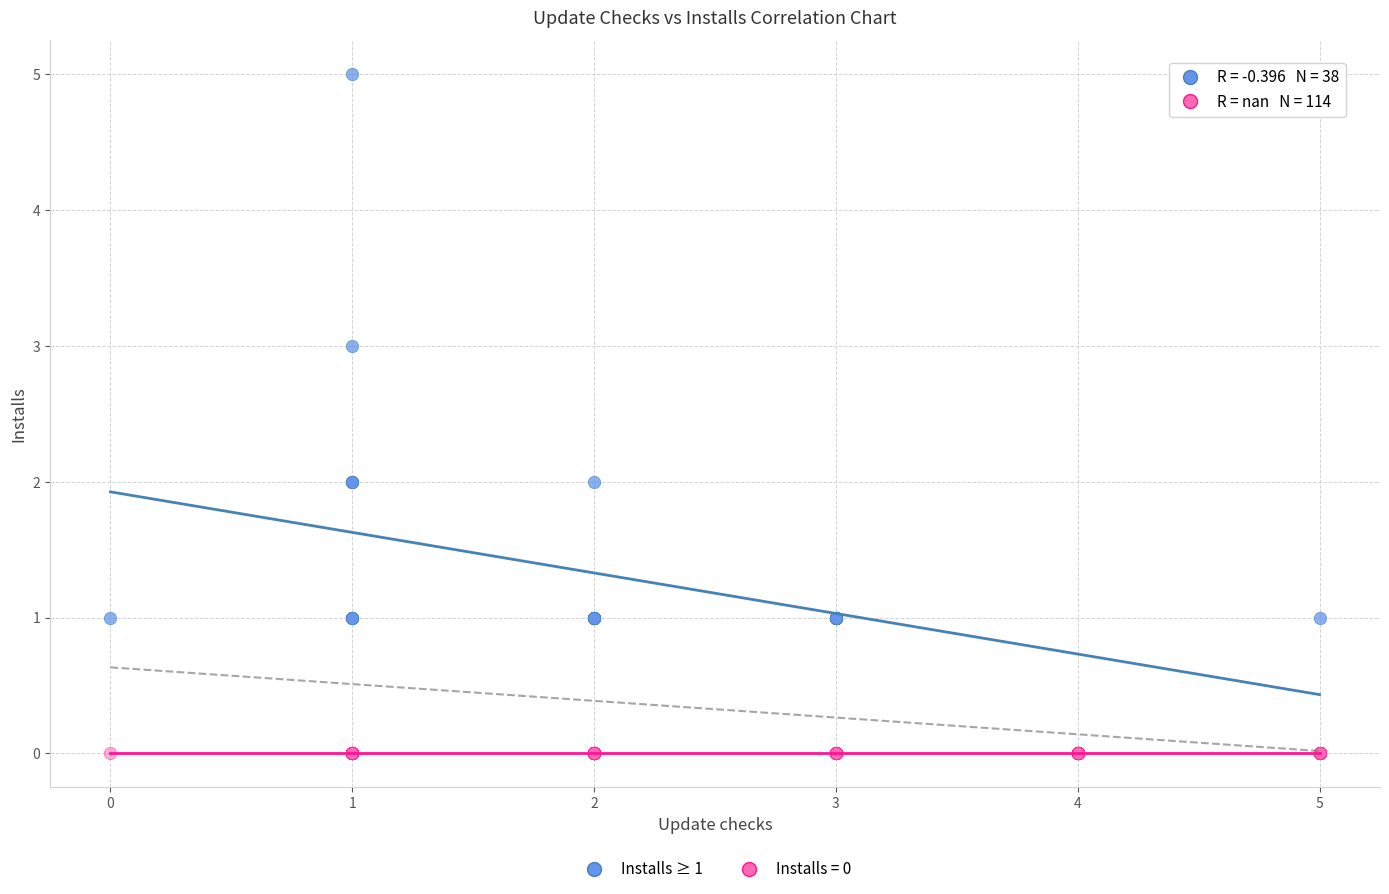

Which series reaches the minimum Y coordinate?

Installs = 0